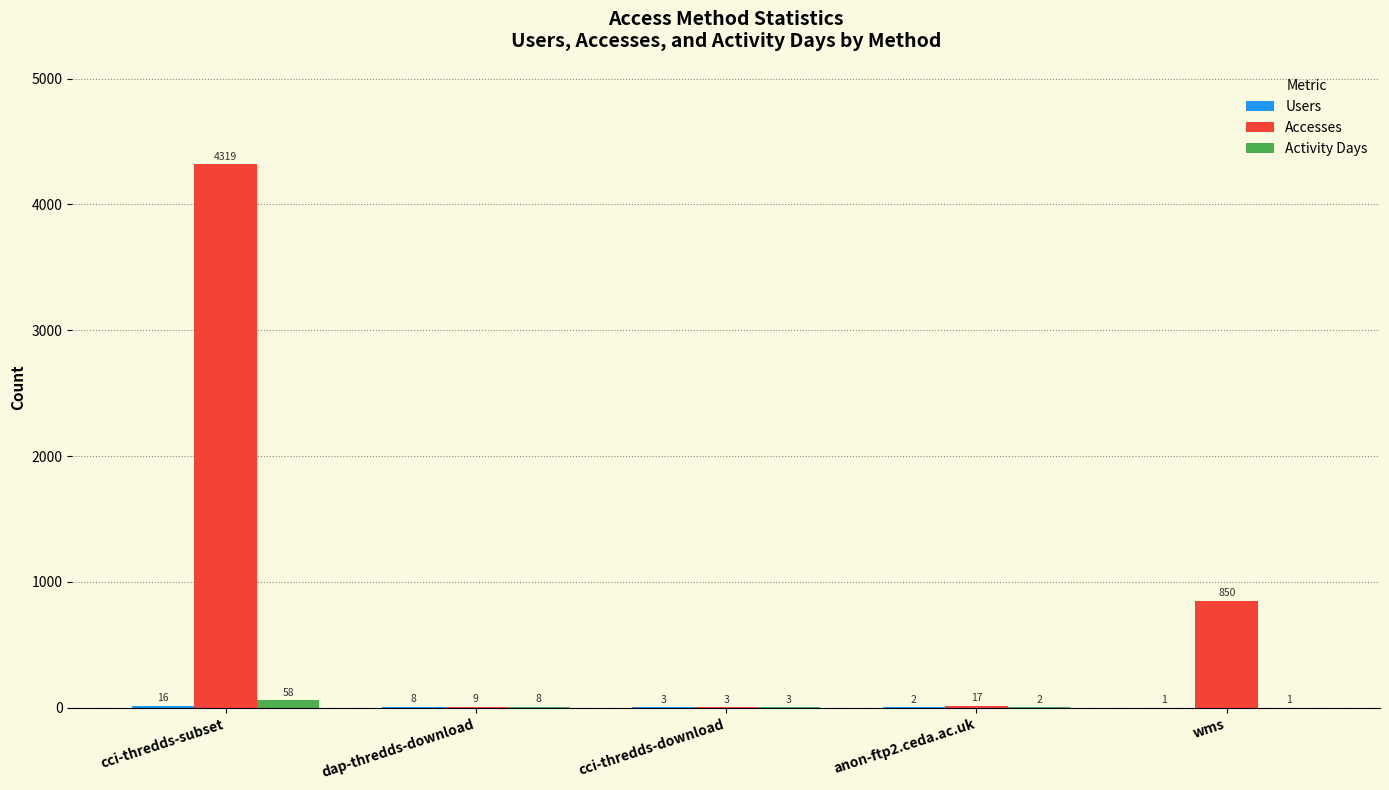

Which series has the largest total across all categories?

Accesses